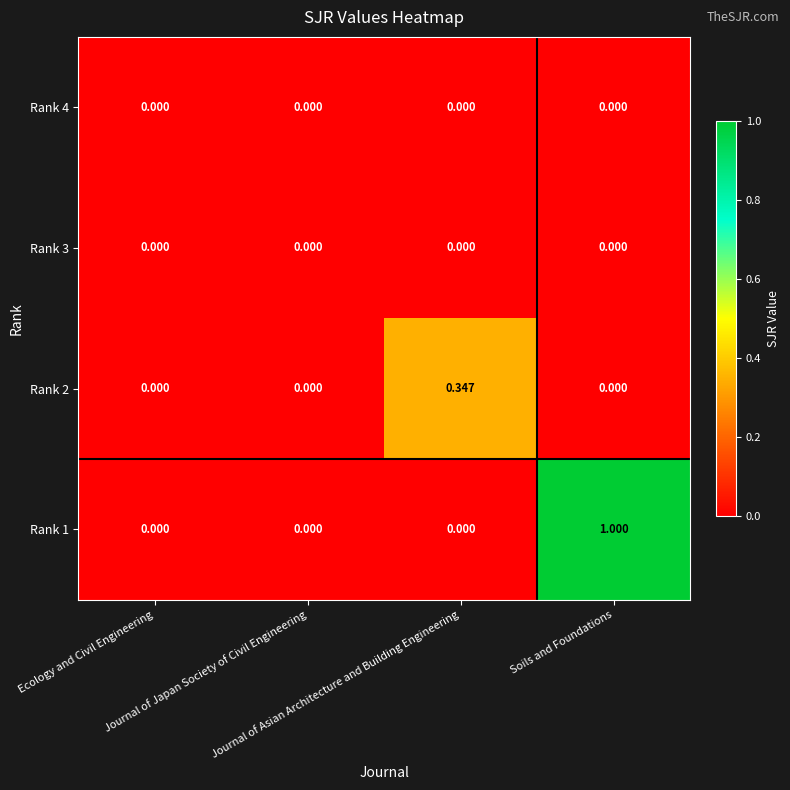

Which series has the widest spread of values?

Rank 1